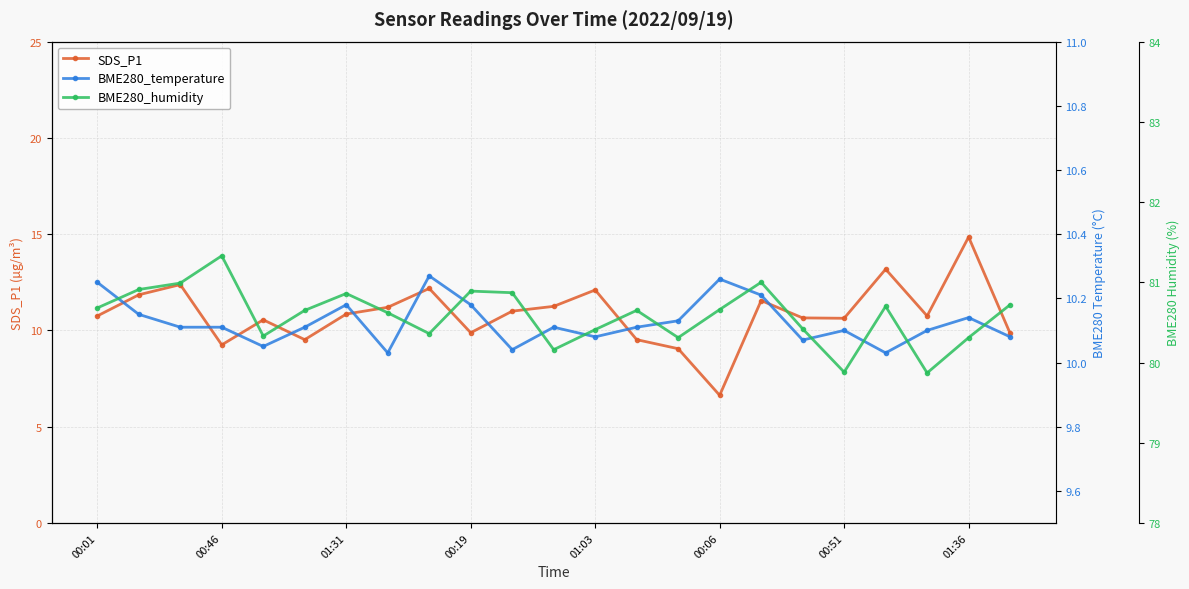

What is the value of the BME280_temperature point at the 18th from the left?

10.1